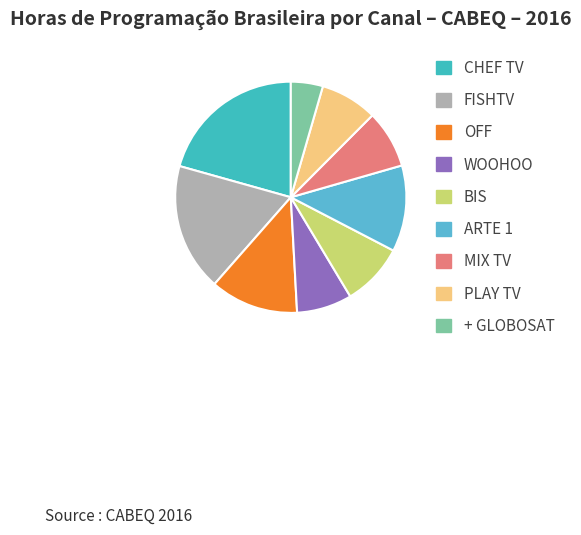

How many slices are in this pie chart?

9